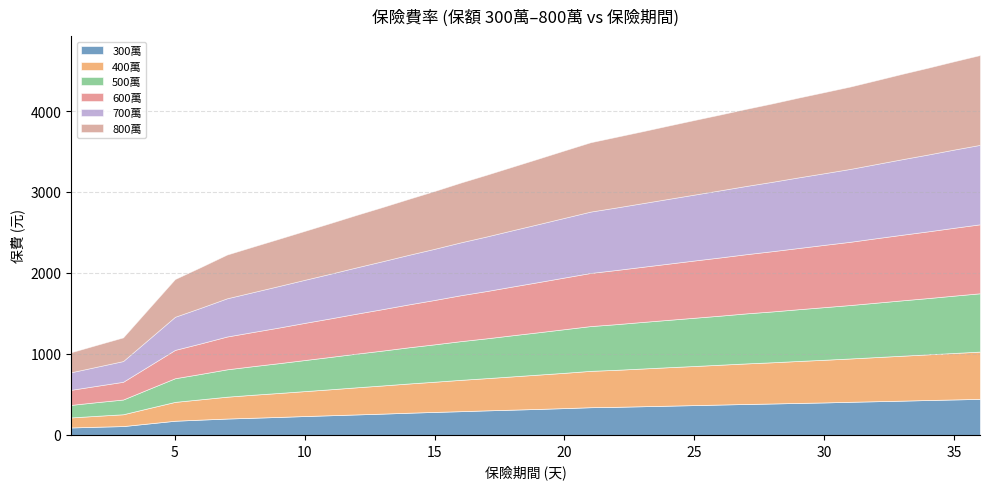

Which series has the largest total across all categories?

800萬